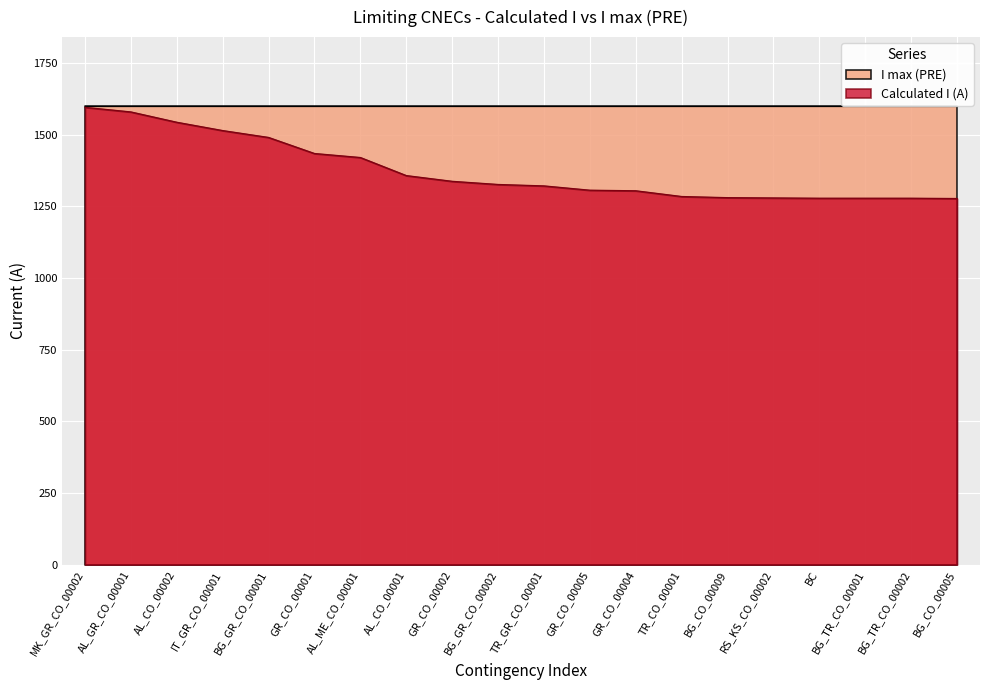

How many values are below 1326?

10